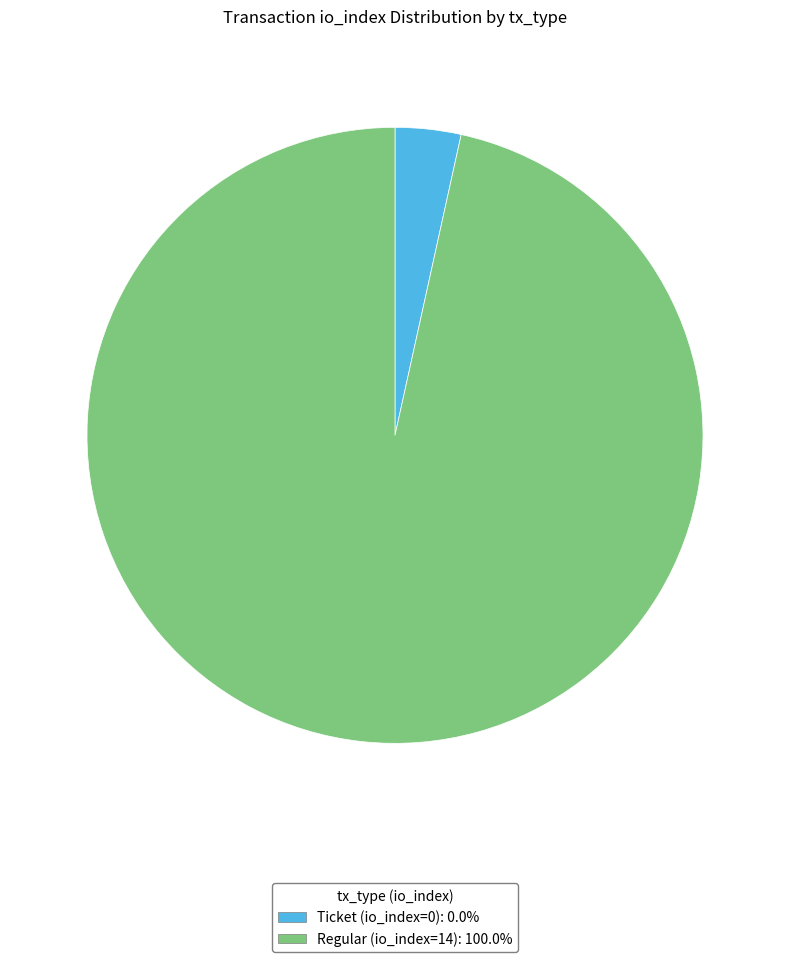

Which category has the biggest portion of the pie?

Regular (io_index=14)